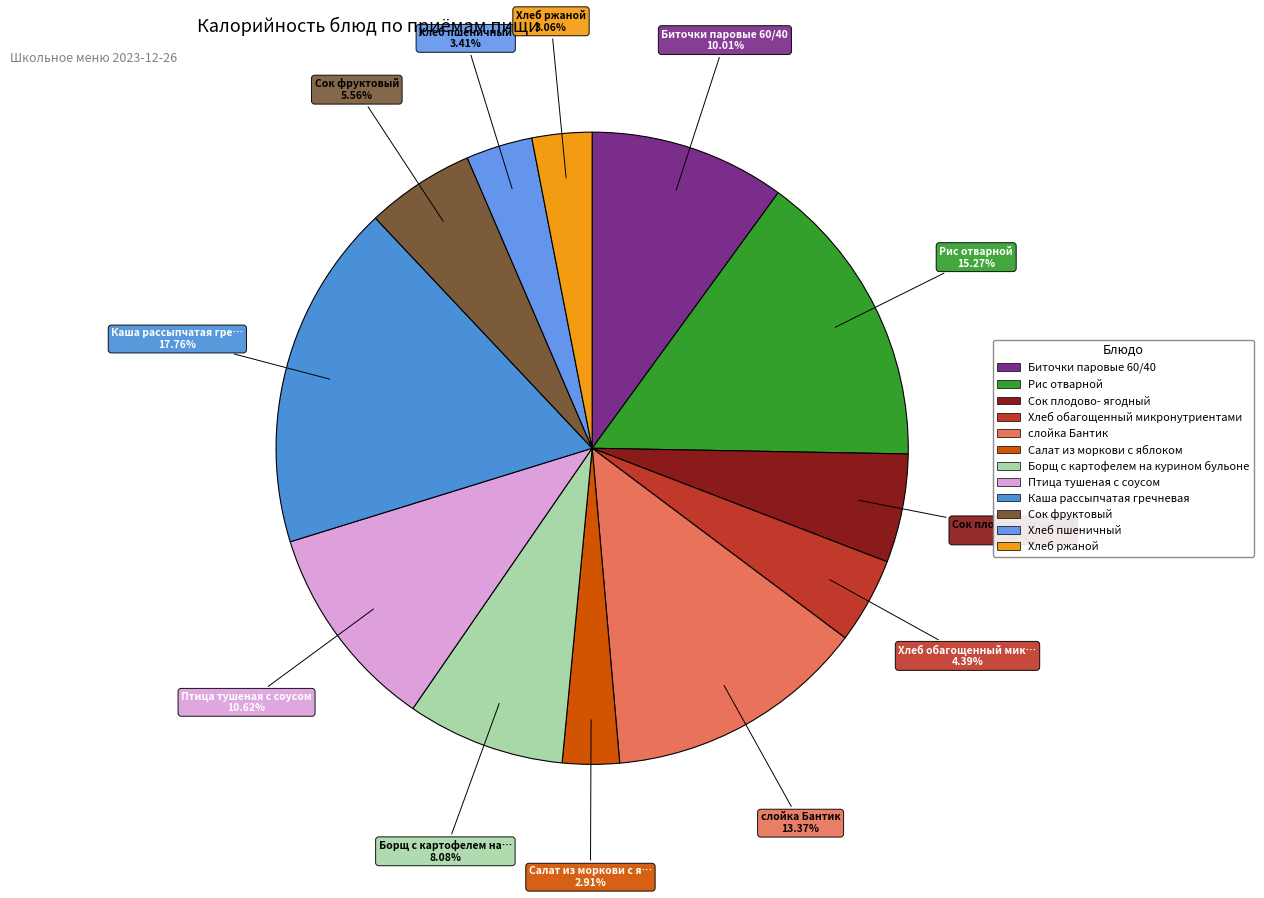

To the nearest percent, what portion does Сок фруктовый represent?

6%